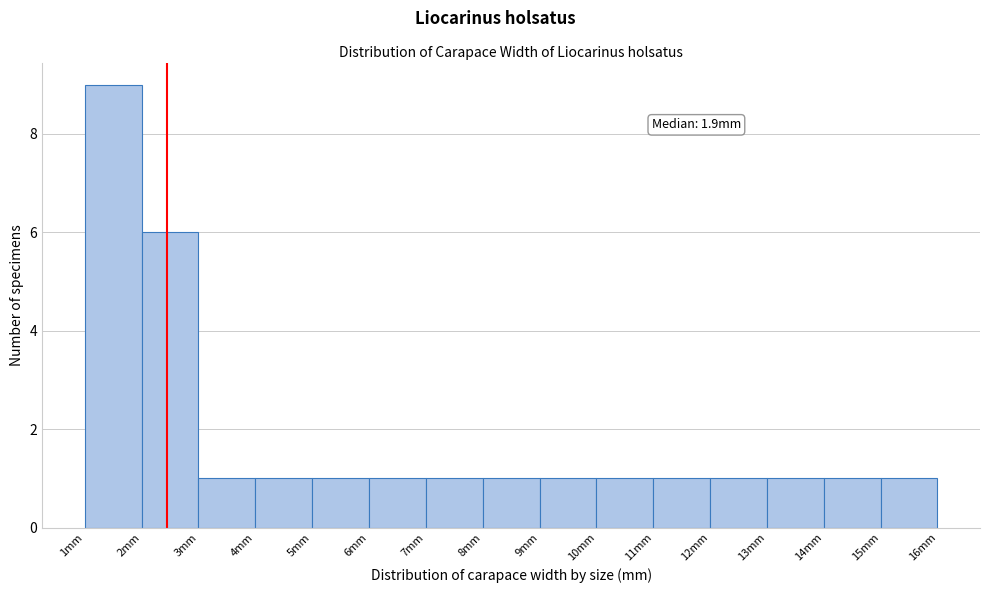

Reading right to left, list all the values displayed in this chart.

1	1	1	1	1	1	1	1	1	1	1	1	1	6	9